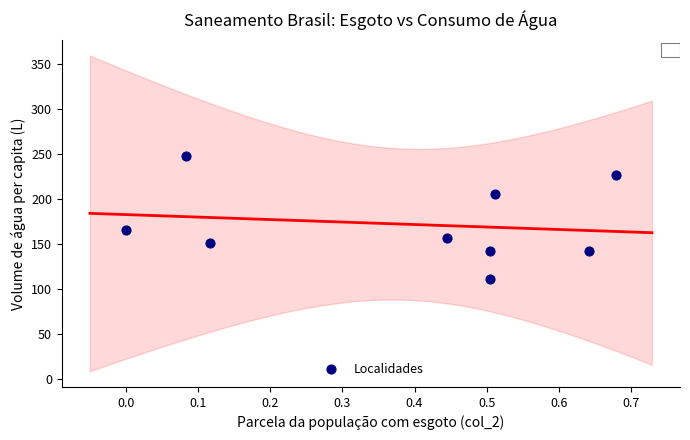

What Y value in the scatter plot is closest to 179?

165.2